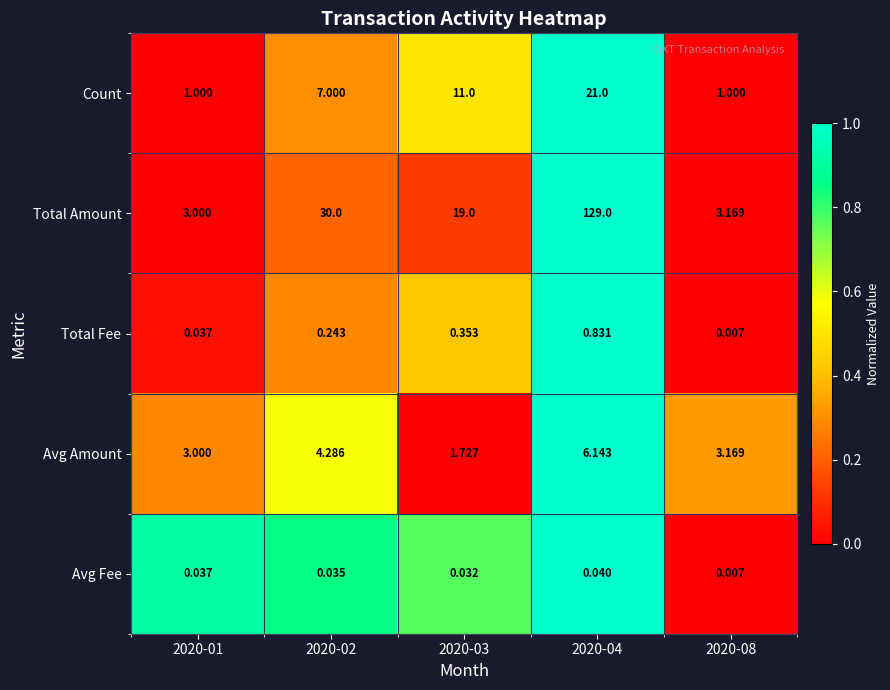

List the series in order of their peak value, lowest first.

Avg Fee, Total Fee, Avg Amount, Count, Total Amount